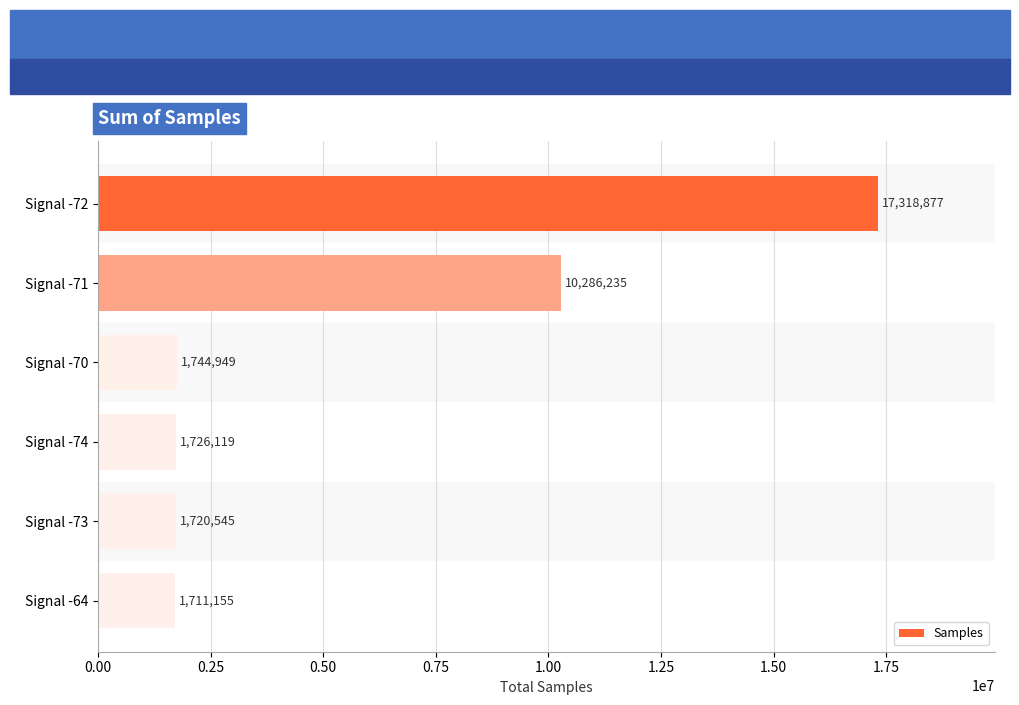

Approximately how many times larger is the value at Signal -70 compared to Signal -73?

1.0